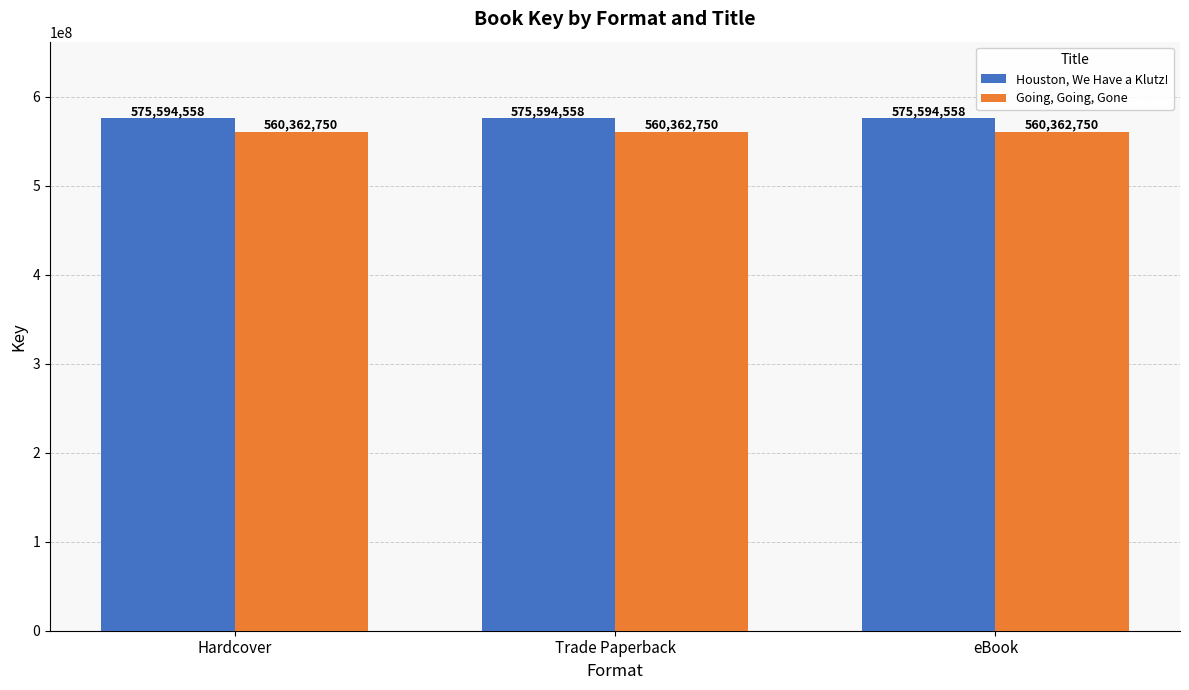

How many groups of bars are there?

3